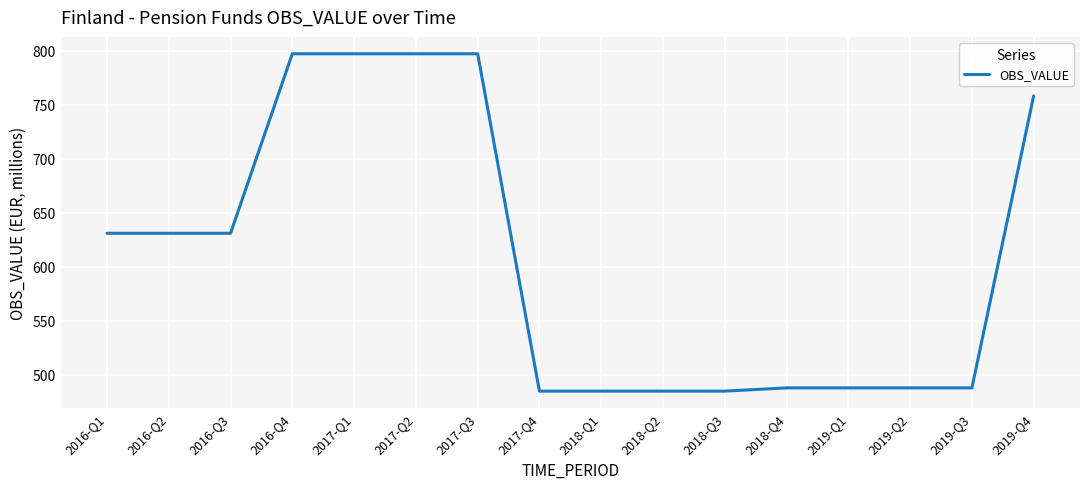

True or false: the data shows 485 at 2018-Q3.

True